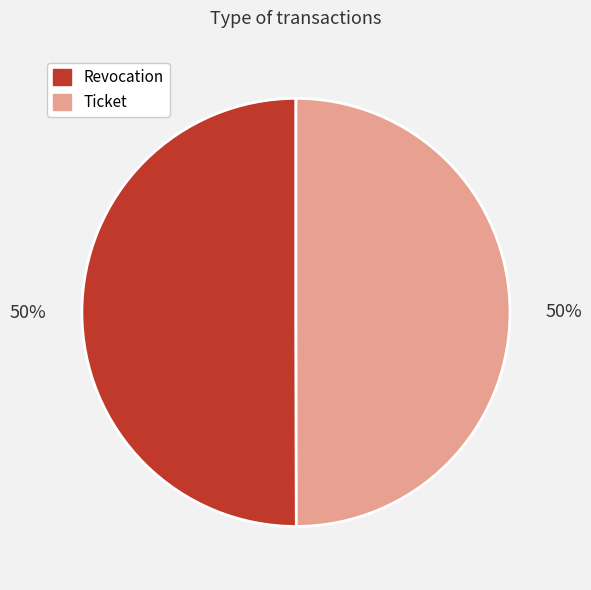

To the nearest percent, what portion does Revocation represent?

50%